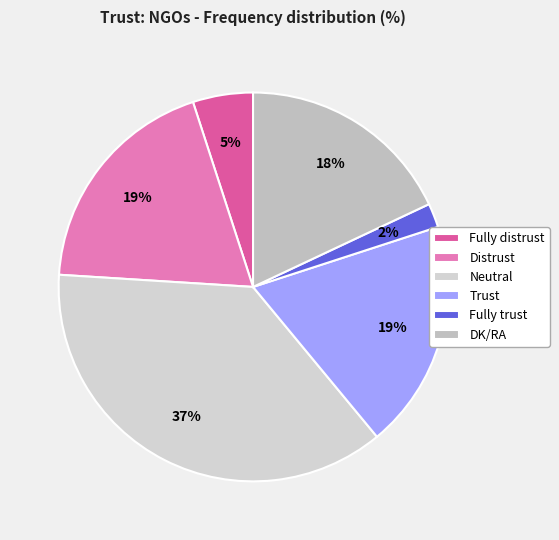

Count the number of slices in the pie.

6